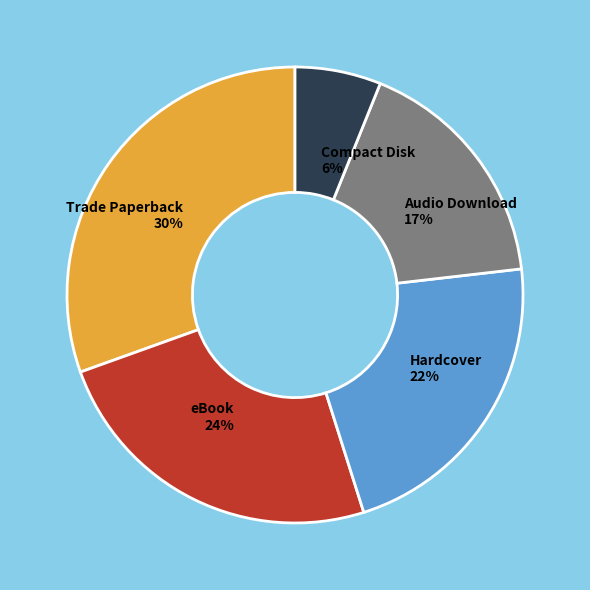

What is the largest slice in the pie chart?

Trade Paperback